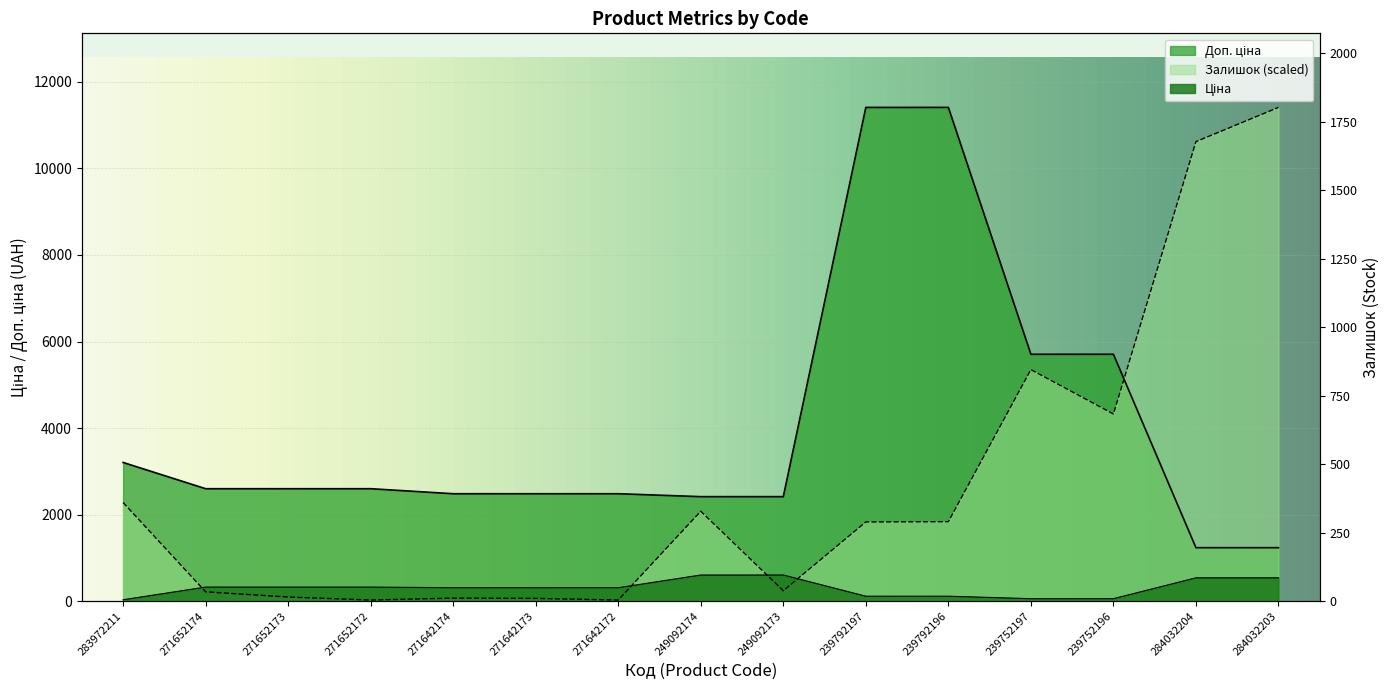

In Залишок, how many points are higher than both neighbors (excluding endpoints)?

3